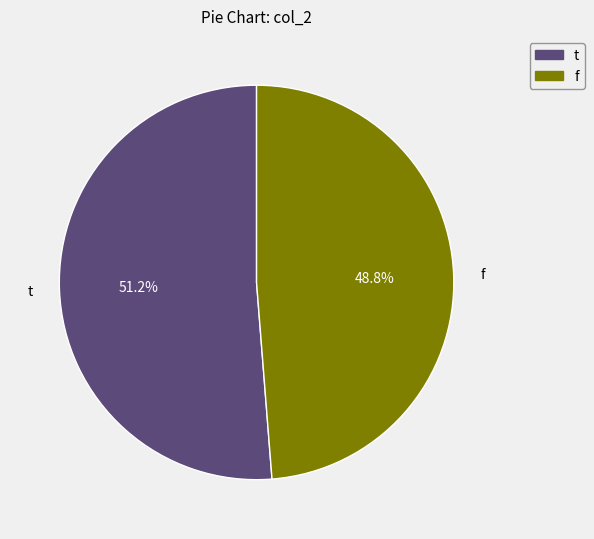

Which has a higher value, f or t?

t